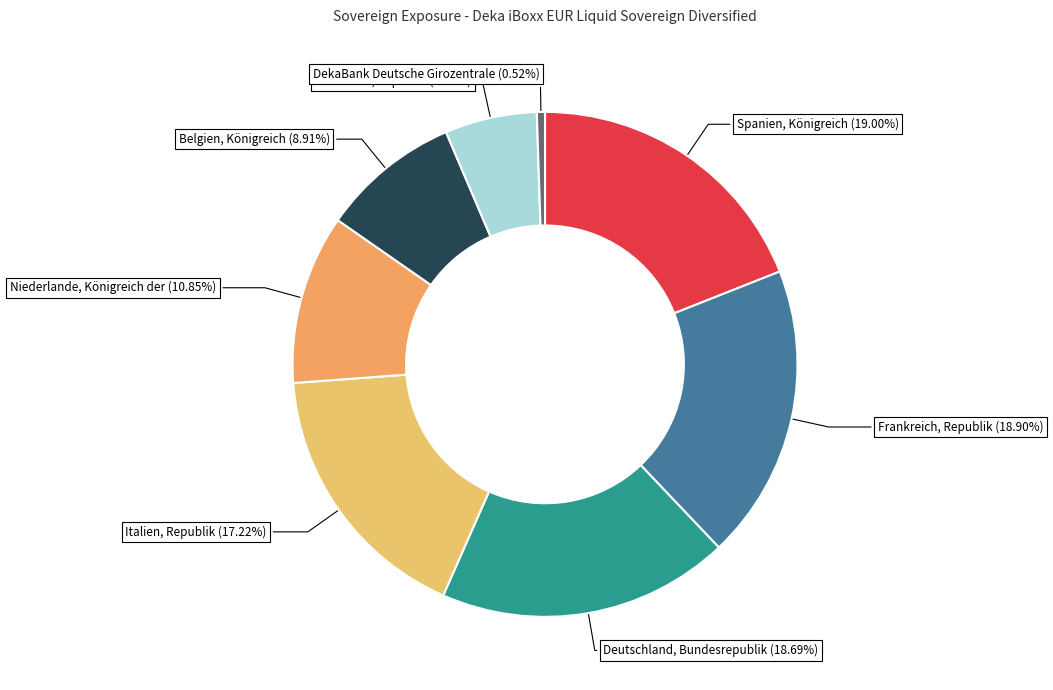

To the nearest percent, what portion does Spanien, Königreich represent?

19%